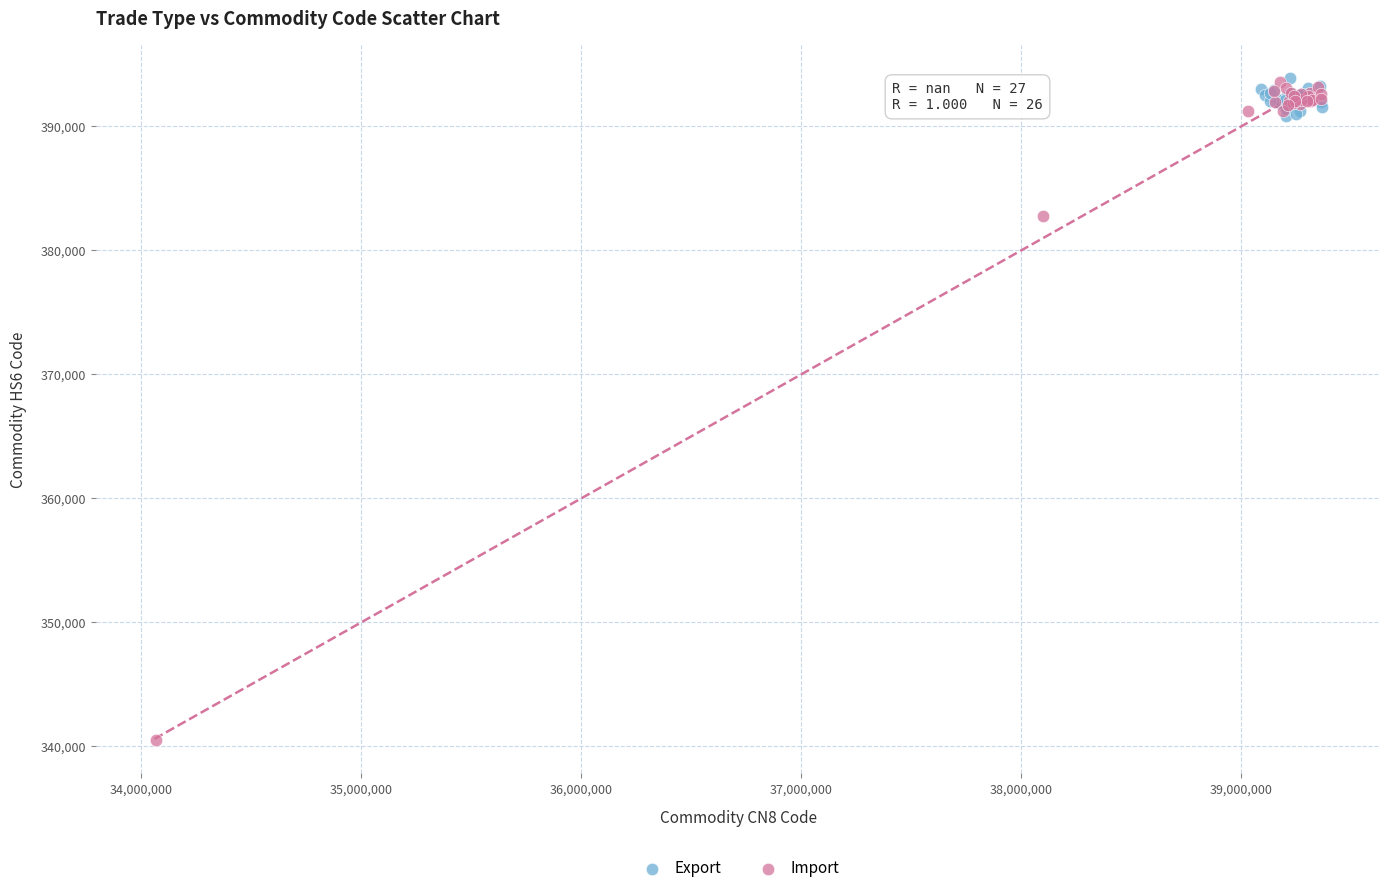

Which series has the widest spread of Y values?

Import